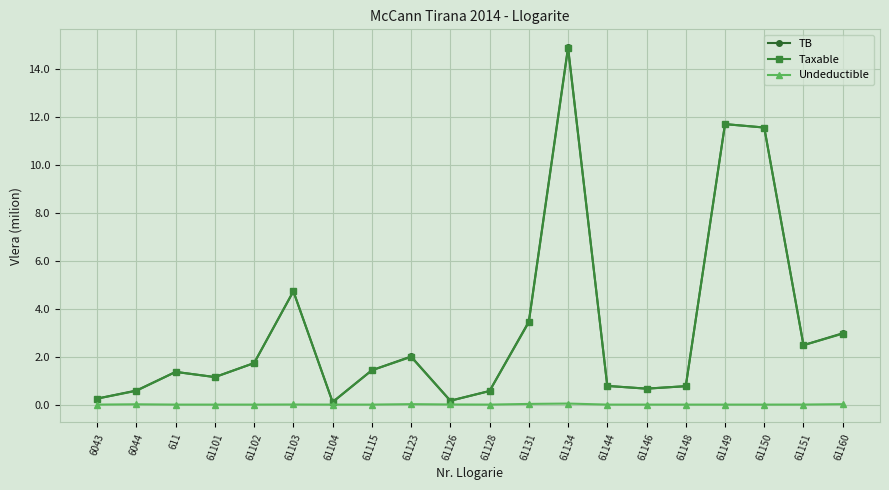

True or false: Undeductible has a value of 0.0 at 61146.

True